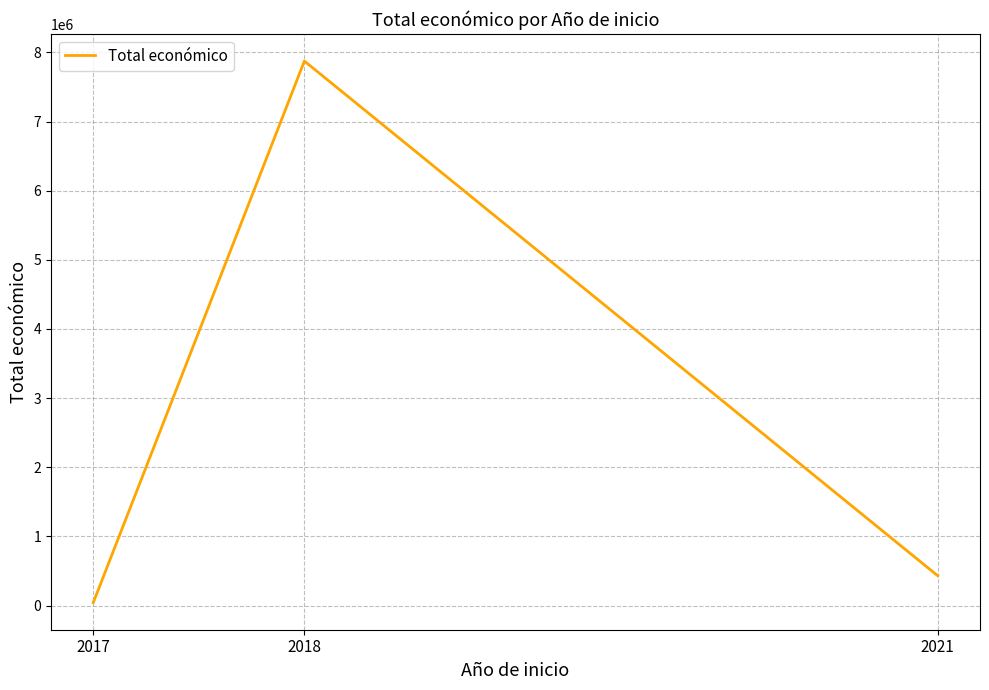

What is the minimum value shown in the chart?

42072